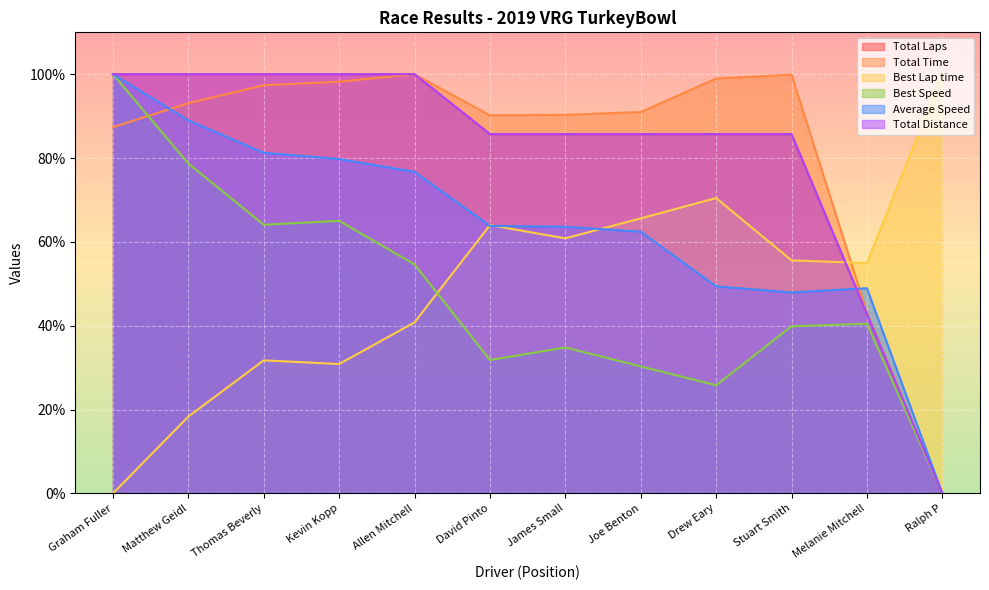

True or false: Total Laps and Best Speed intersect in this chart.

False